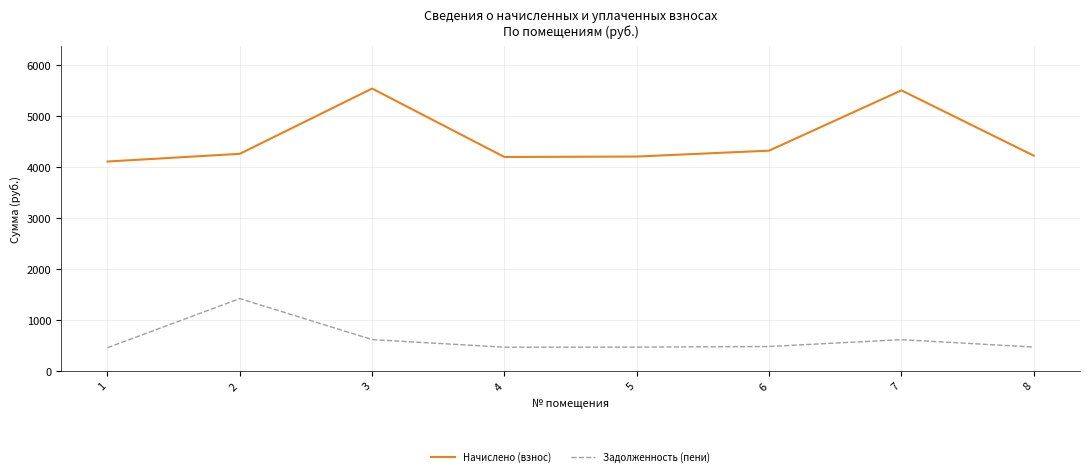

True or false: Начислено (взнос) and Задолженность (пени) intersect in this chart.

False